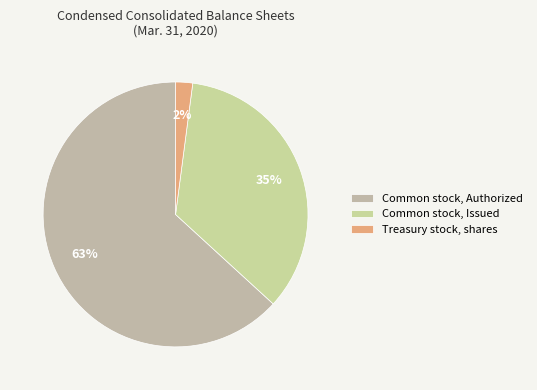

How many slices are in this pie chart?

3